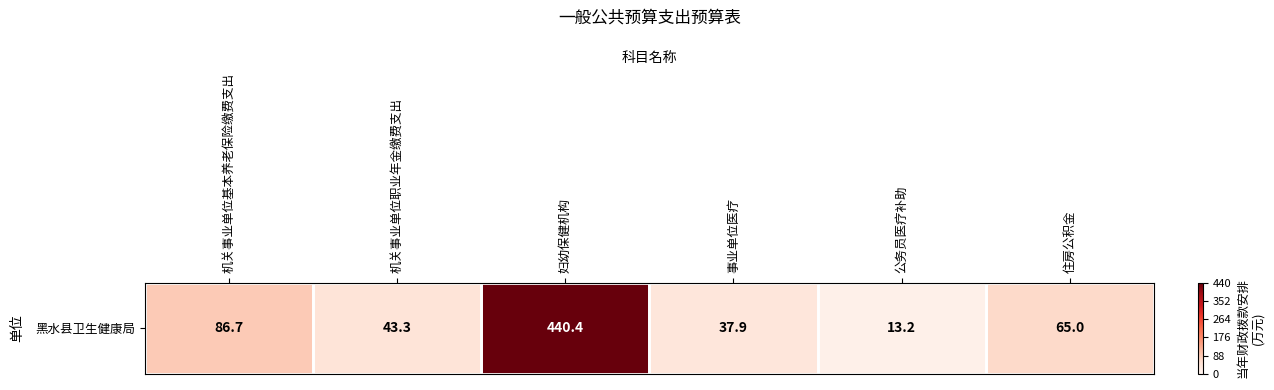

List the labels in order of value, largest first.

妇幼保健机构, 机关事业单位基本养老保险缴费支出, 住房公积金, 机关事业单位职业年金缴费支出, 事业单位医疗, 公务员医疗补助